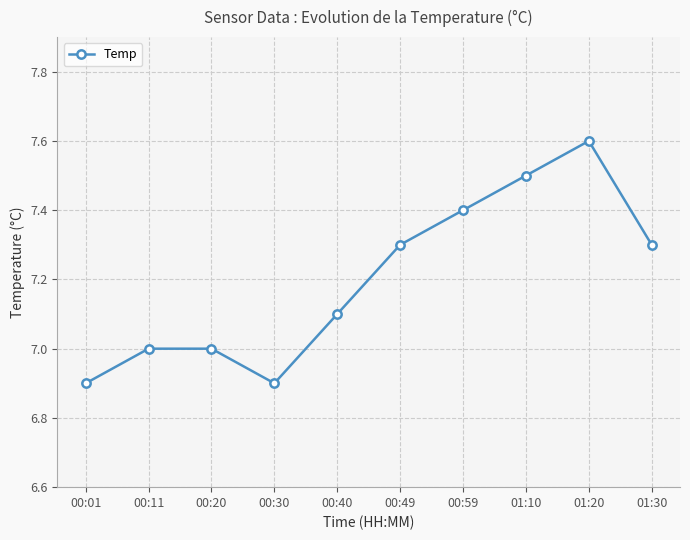

What is the label of the 2nd point from the left?

00:11